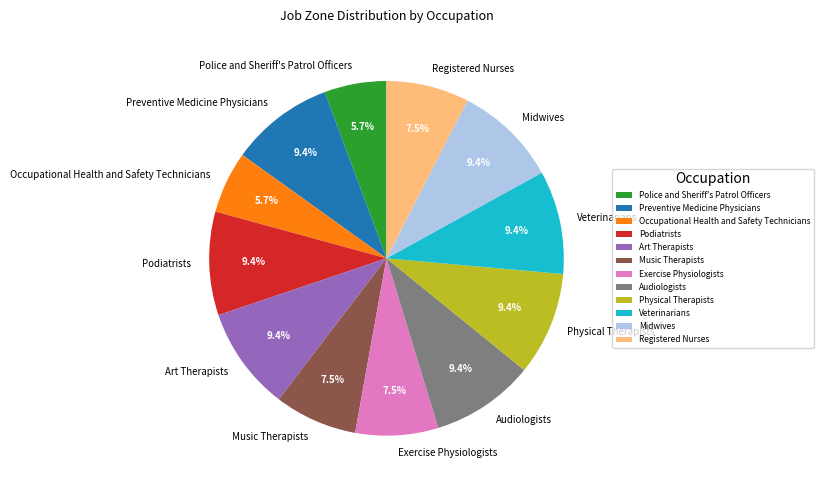

Is there any slice that represents more than half of the pie?

No